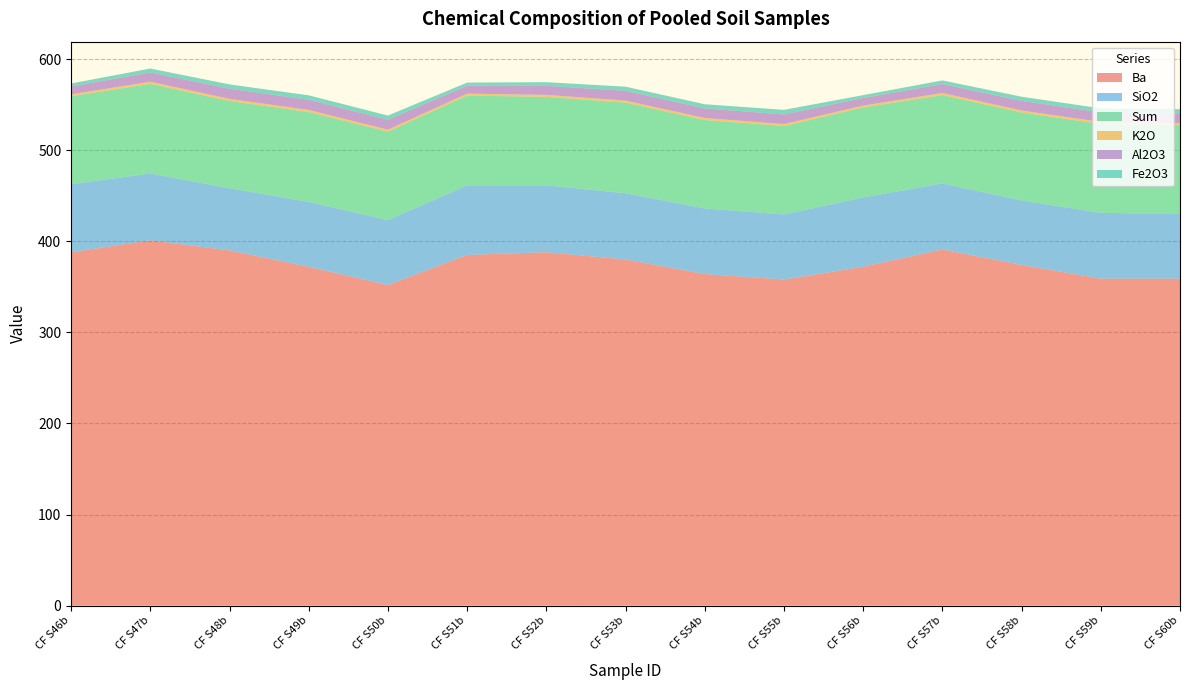

Reading left to right, extract all data points from this chart.

Ba: CF S46b=388.0	CF S47b=401.0	CF S48b=390.0	CF S49b=372.0	CF S50b=352.0	CF S51b=385.0	CF S52b=388.0	CF S53b=380.0	CF S54b=364.0	CF S55b=358.0	CF S56b=372.0	CF S57b=391.0	CF S58b=374.0	CF S59b=359.0	CF S60b=359.0
SiO2: CF S46b=74.7	CF S47b=73.4	CF S48b=68.2	CF S49b=71.2	CF S50b=71.2	CF S51b=76.4	CF S52b=73.4	CF S53b=72.7	CF S54b=72.1	CF S55b=71.4	CF S56b=76.1	CF S57b=72.5	CF S58b=70.8	CF S59b=72.3	CF S60b=70.8
Sum: CF S46b=96.5	CF S47b=98.4	CF S48b=95.7	CF S49b=98.6	CF S50b=97.1	CF S51b=98.6	CF S52b=97.1	CF S53b=99.4	CF S54b=97.0	CF S55b=97.1	CF S56b=98.8	CF S57b=97.0	CF S58b=96.6	CF S59b=97.5	CF S60b=97.6
K2O: CF S46b=2.1	CF S47b=2.3	CF S48b=2.3	CF S49b=2.3	CF S50b=2.2	CF S51b=2.1	CF S52b=2.2	CF S53b=2.3	CF S54b=2.2	CF S55b=2.1	CF S56b=2.1	CF S57b=2.3	CF S58b=2.2	CF S59b=2.2	CF S60b=2.2
Al2O3: CF S46b=8.7	CF S47b=10.2	CF S48b=11.2	CF S49b=11.2	CF S50b=10.9	CF S51b=8.8	CF S52b=9.9	CF S53b=10.8	CF S54b=10.6	CF S55b=10.6	CF S56b=8.4	CF S57b=9.8	CF S58b=10.6	CF S59b=10.5	CF S60b=10.8
Fe2O3: CF S46b=3.3	CF S47b=4.3	CF S48b=4.7	CF S49b=4.8	CF S50b=4.6	CF S51b=3.3	CF S52b=4.0	CF S53b=4.5	CF S54b=4.6	CF S55b=5.0	CF S56b=3.1	CF S57b=4.0	CF S58b=4.5	CF S59b=4.4	CF S60b=4.6